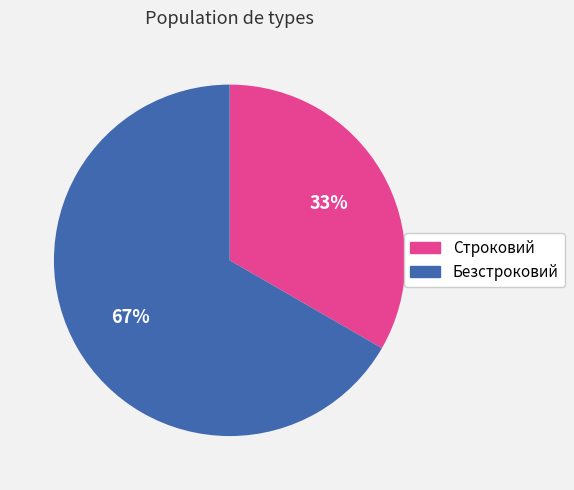

To the nearest percent, what is the average slice percentage?

50%